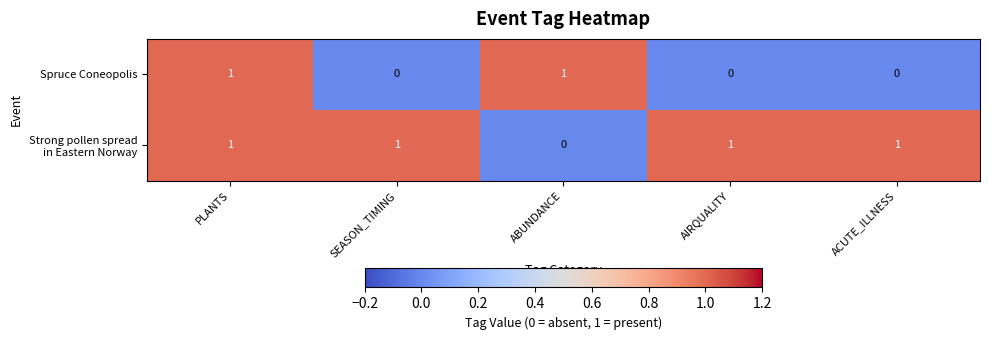

At how many categories does at least one series exceed 0?

5